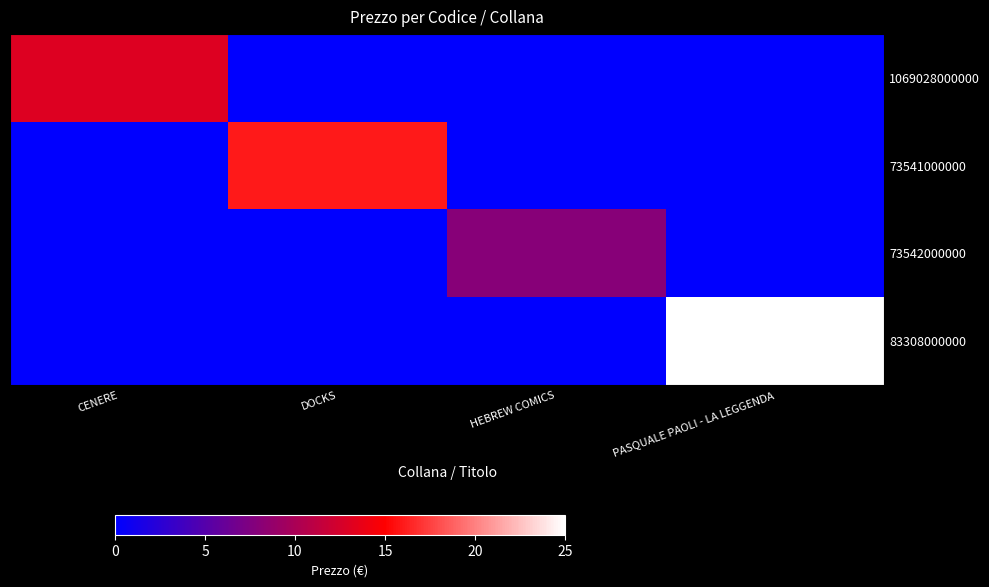

Rank the series at DOCKS from highest to lowest value.

73541000000, 1069028000000, 73542000000, 83308000000